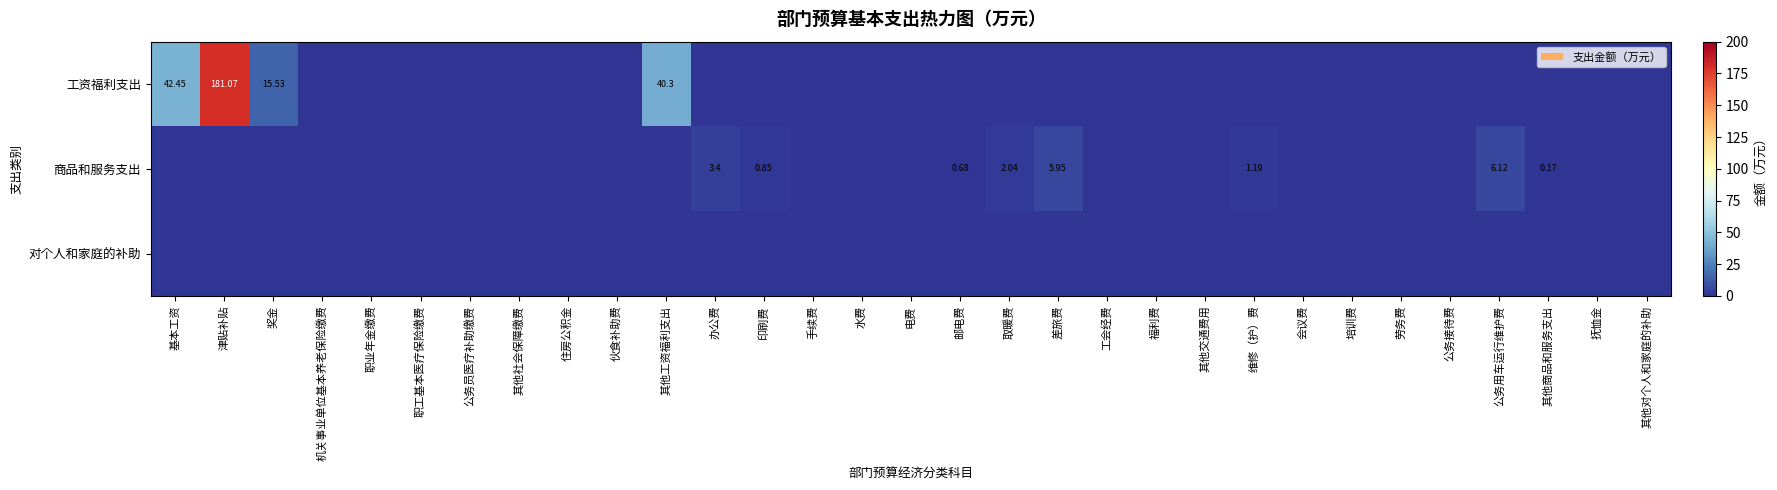

How many data points in 工资福利支出 are above 0?

4